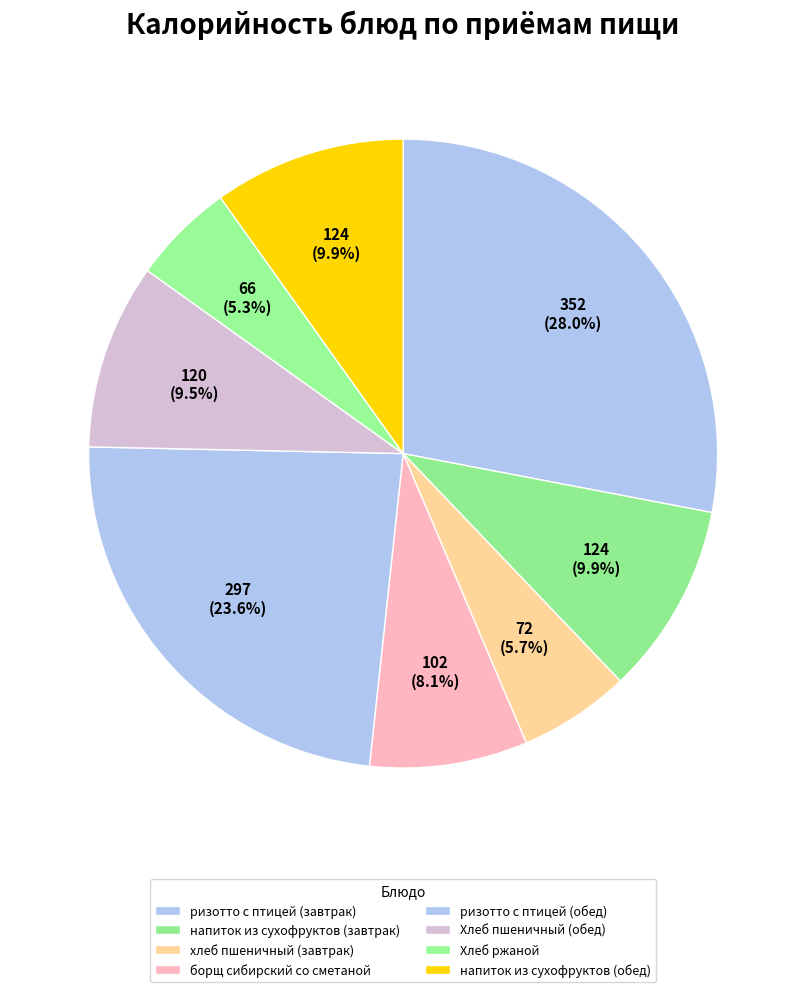

Is there a majority slice in this chart?

No